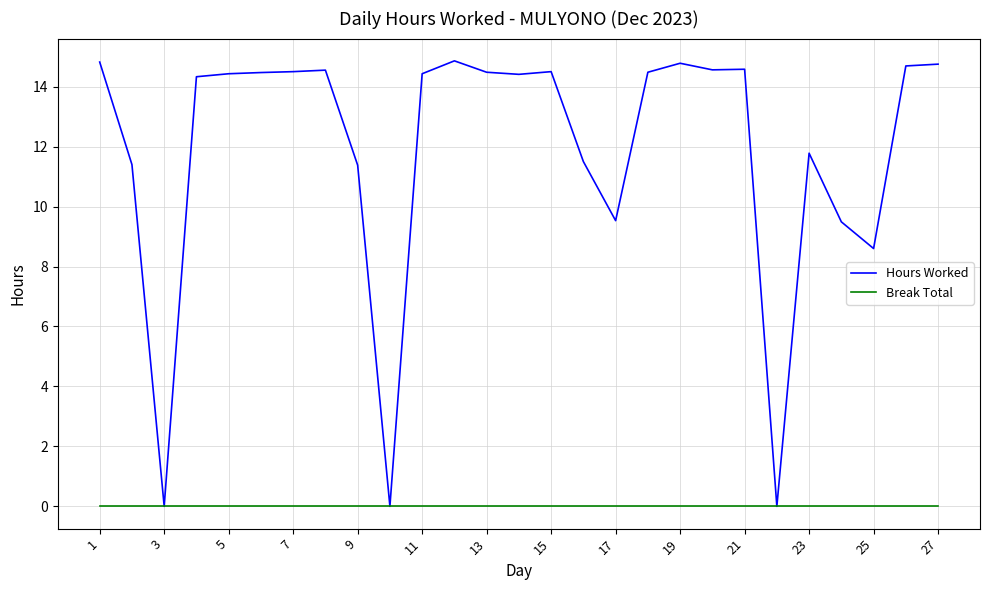

Which series has the largest range (max minus min)?

Hours Worked